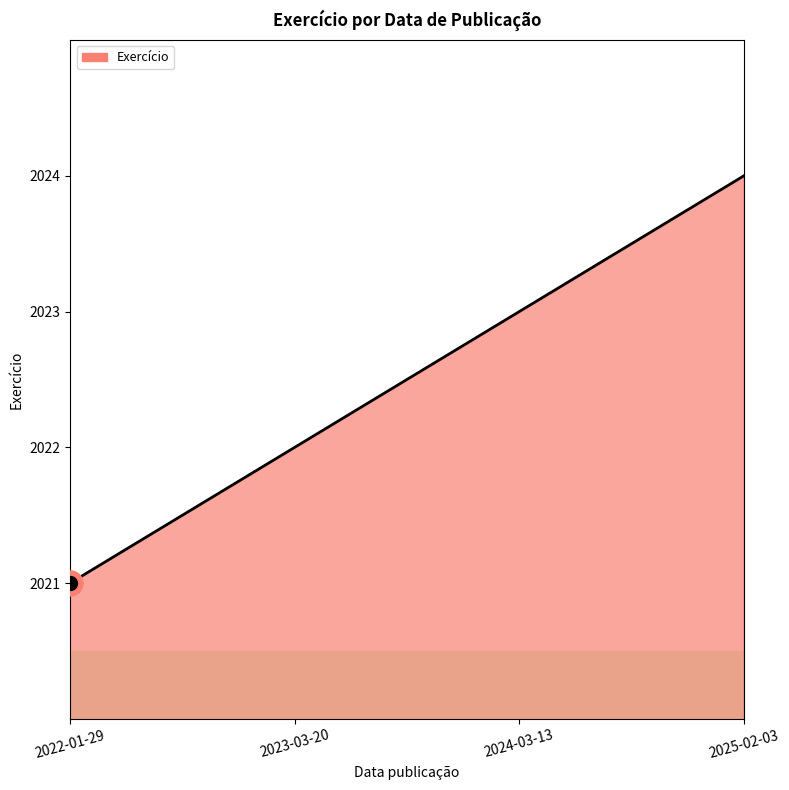

Rank the categories by value from highest to lowest.

2025-02-03, 2024-03-13, 2023-03-20, 2022-01-29